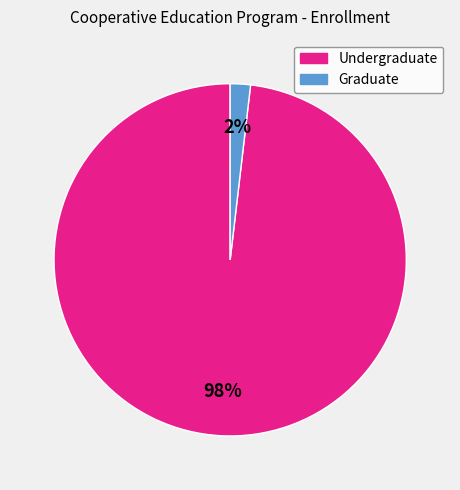

Which has a higher value, Graduate or Undergraduate?

Undergraduate